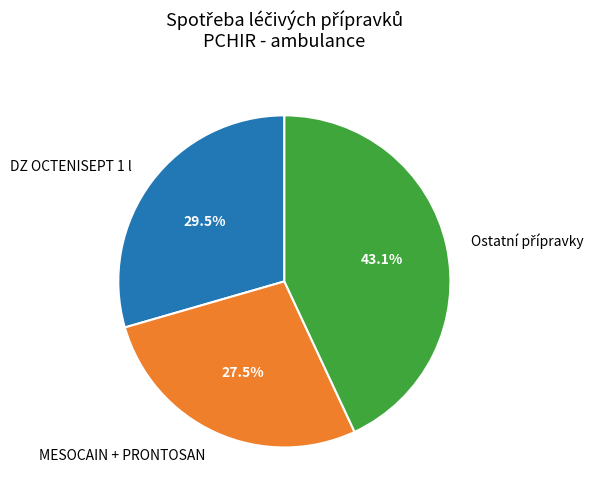

Is there a majority slice in this chart?

No